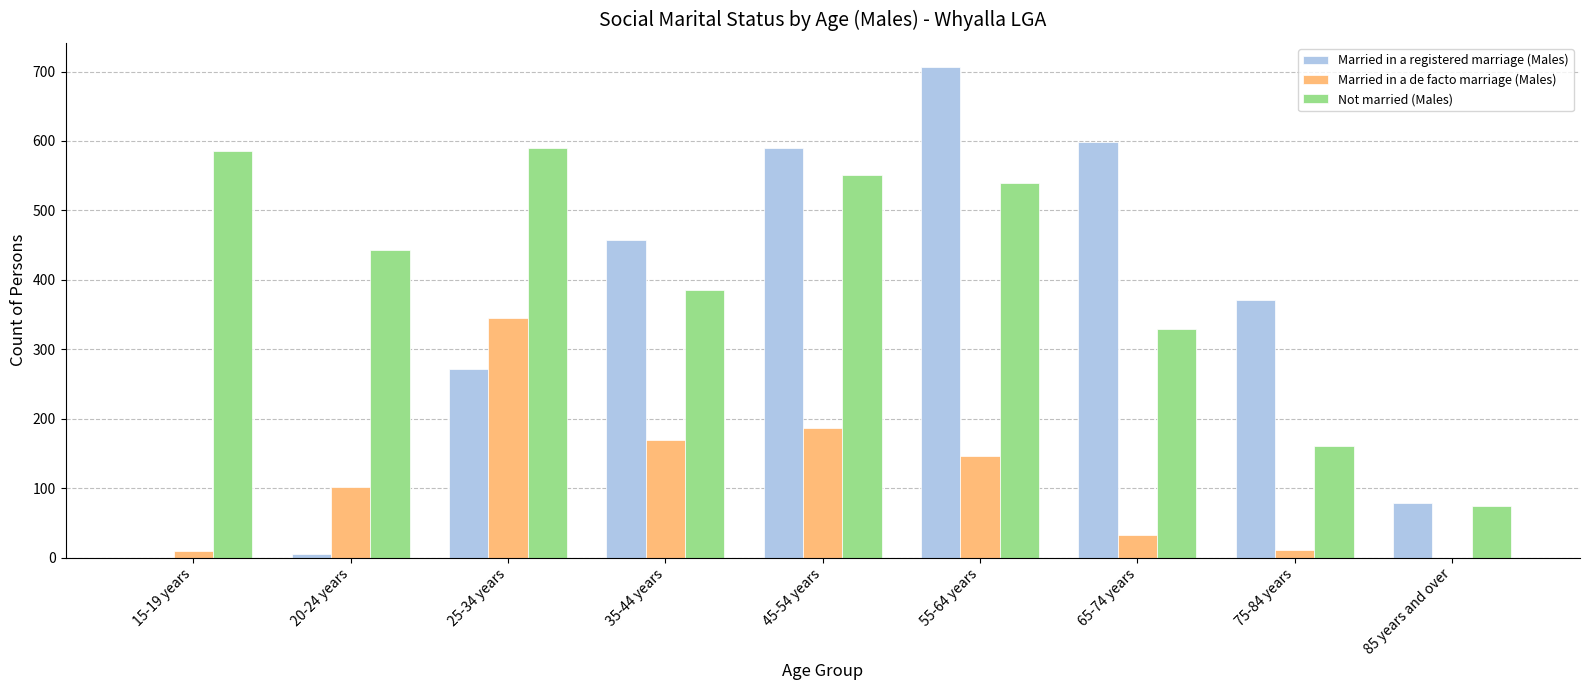

What is the average value of the Married in a de facto marriage (Males) series?

111